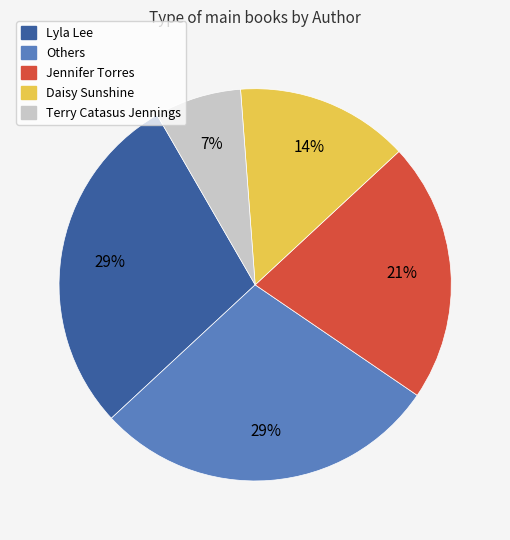

Does any single category account for the majority?

No